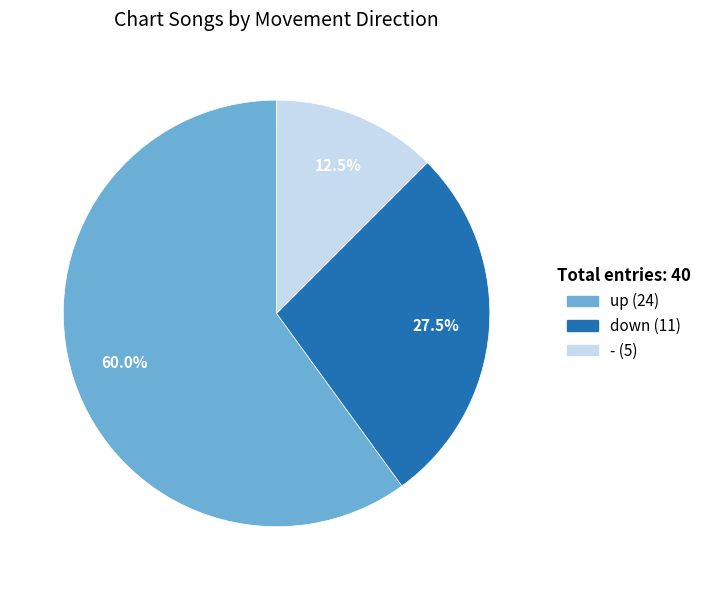

How many segments does this pie chart have?

3